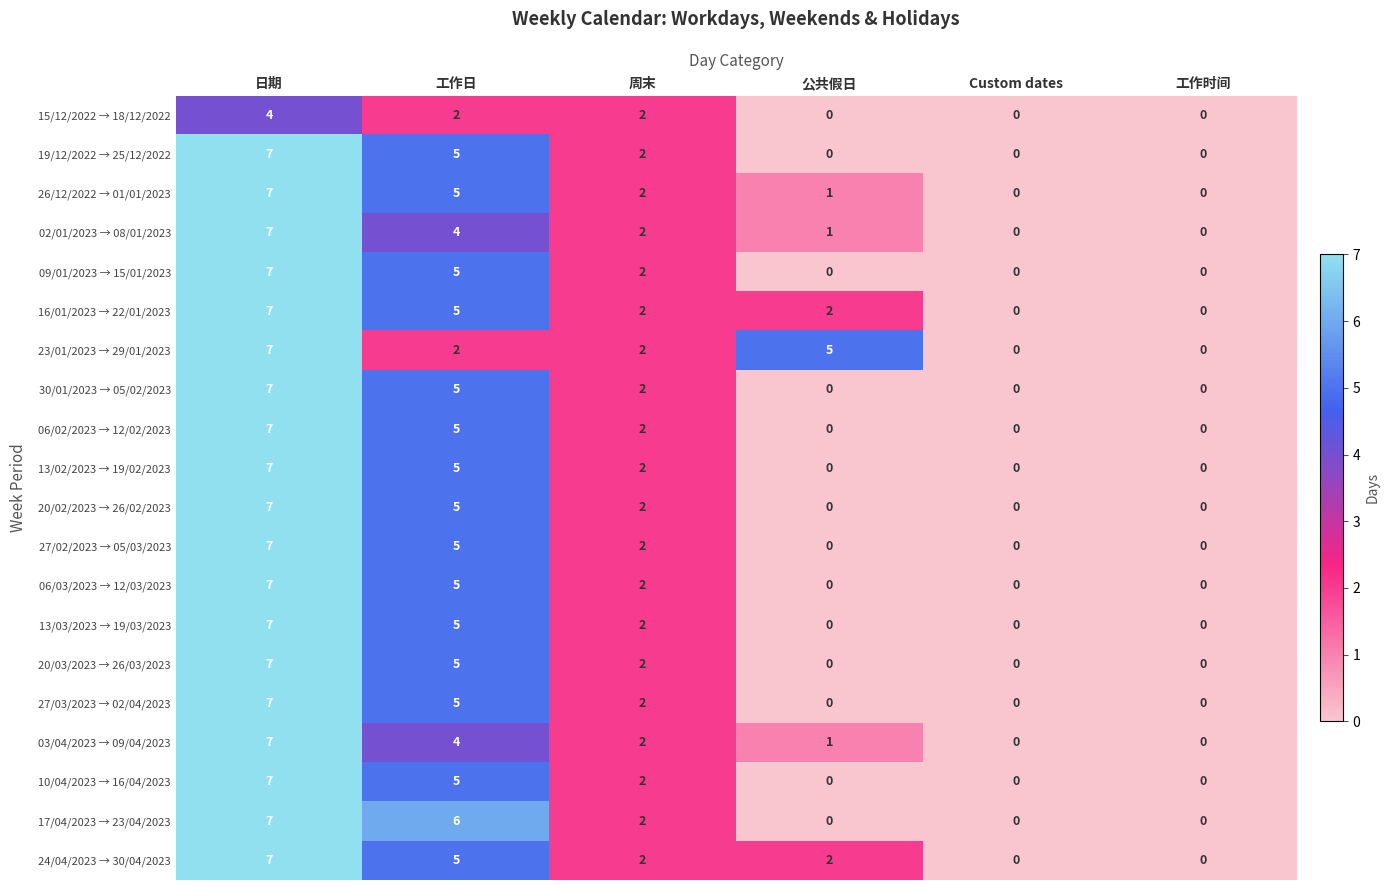

True or false: 26/12/2022 → 01/01/2023 has a value of 0 at 工作时间.

True